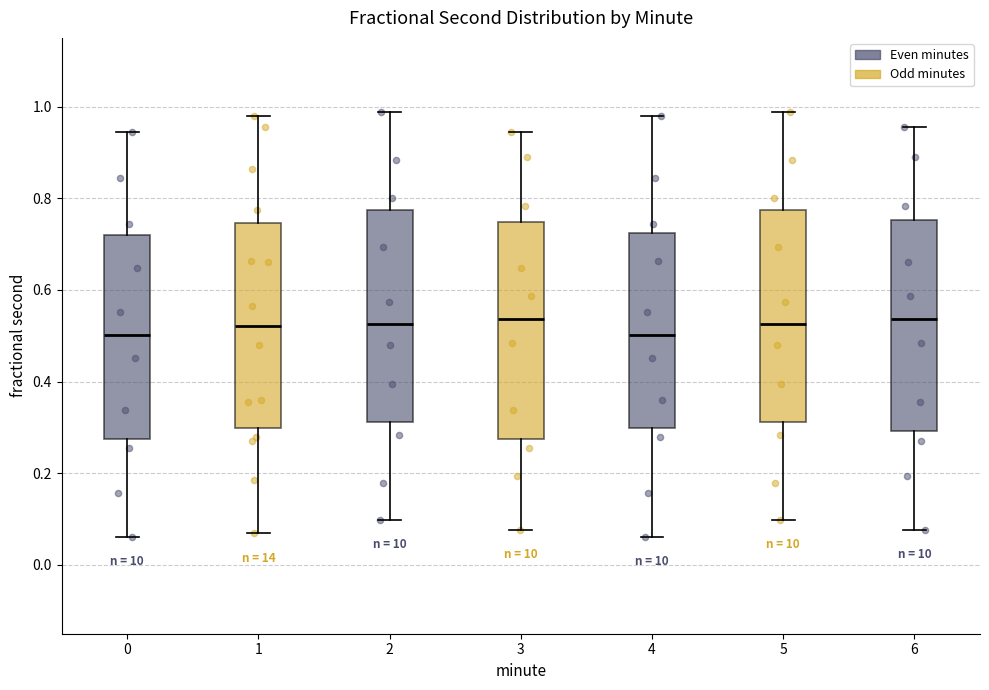

Where does the lower whisker of the box at x = 1 end on the y-axis? The values are not printed on the chart, so give them approximately, as read against the axis.

0.06